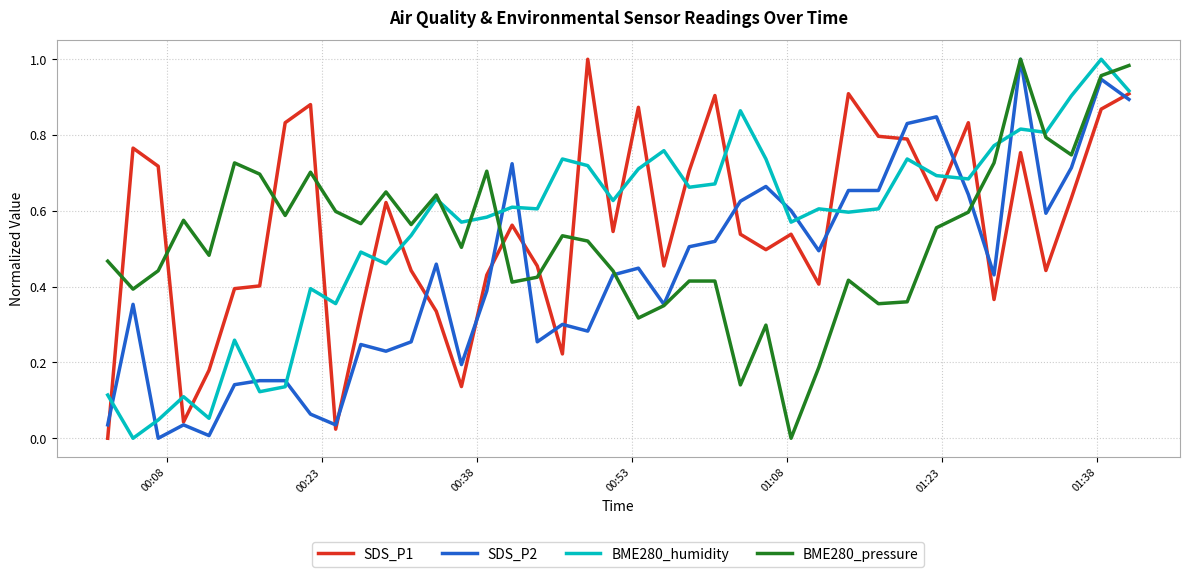

Which series ends up on top after the final intersection of SDS_P1 and BME280_pressure?

BME280_pressure